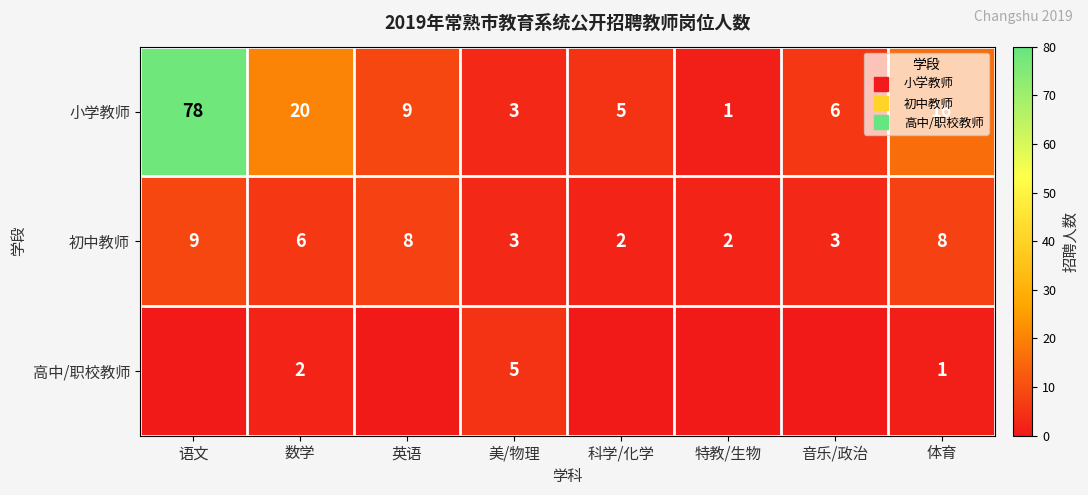

Is the value of 高中/职校教师 at 语文 greater than the value of 小学教师 at 美/物理?

No